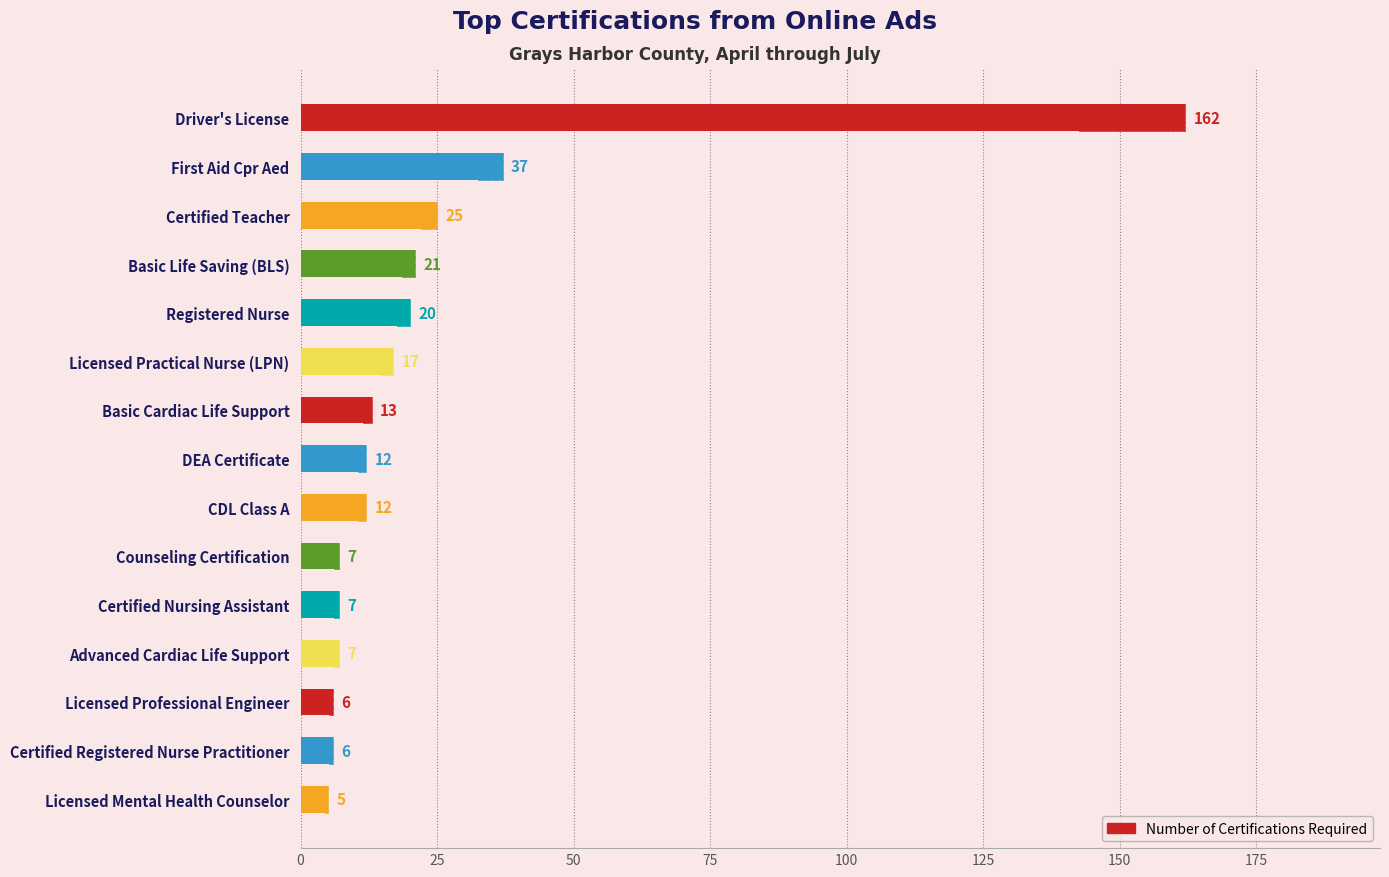

Are the bars grouped side by side (vs. stacked)?

No